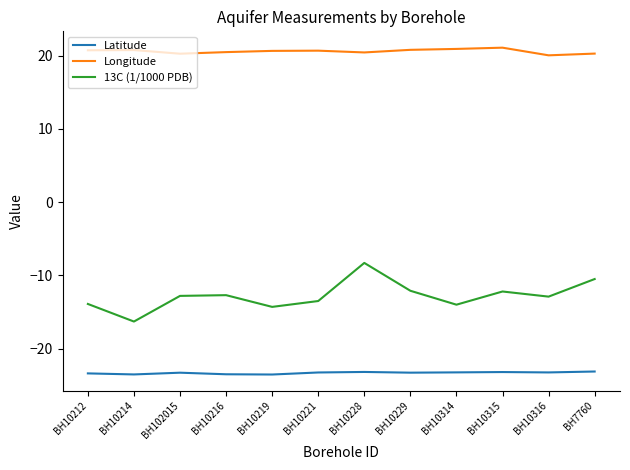

What position from the left is BH10228?

7